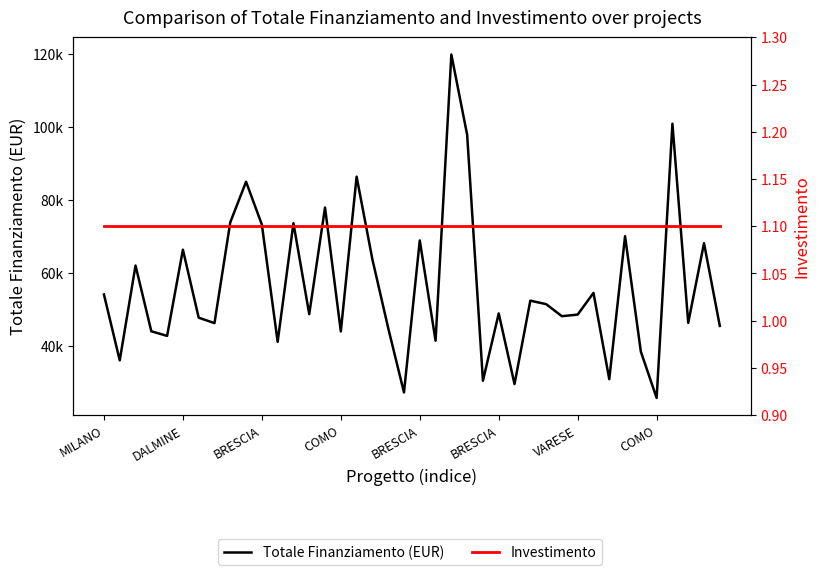

What is the average value of the Investimento series?

1.1